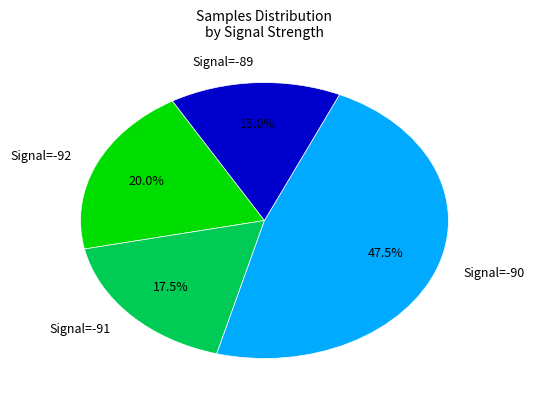

Approximately how many times larger is the value at Signal=-91 compared to Signal=-89?

1.2